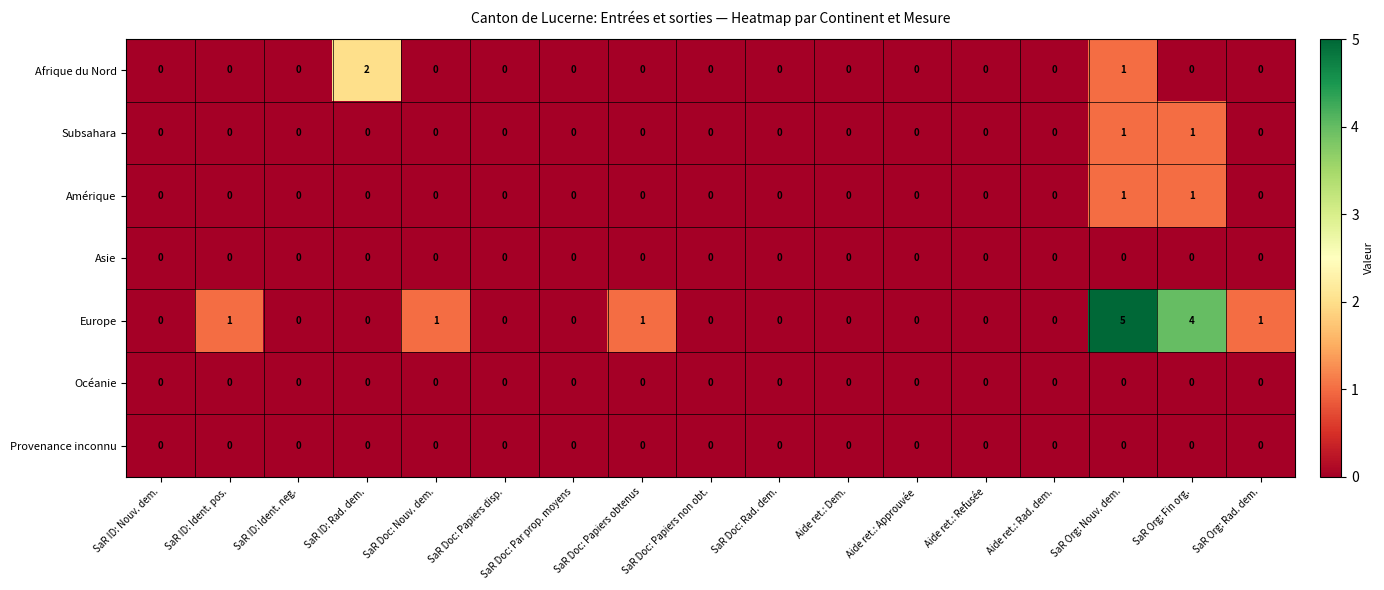

Is the value of Europe at Aide ret.: Rad. dem. greater than the value of Subsahara at SaR Org: Nouv. dem.?

No